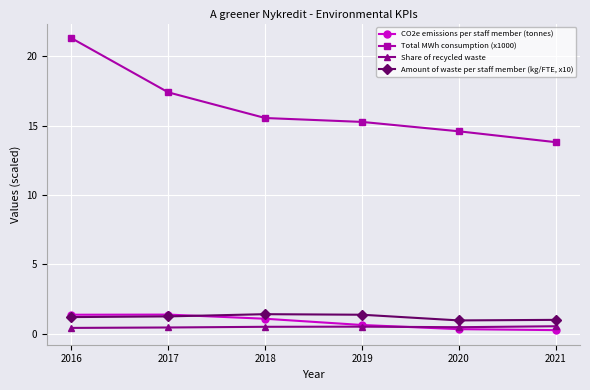

True or false: Amount of waste per staff member (kg/FTE, x10) has more than 0 interior local peaks.

True